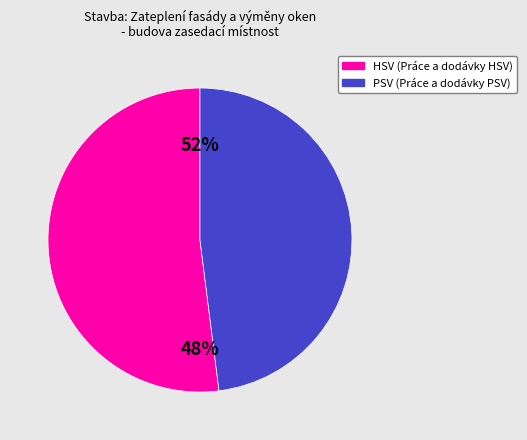

Which category has the smallest portion of the pie?

PSV